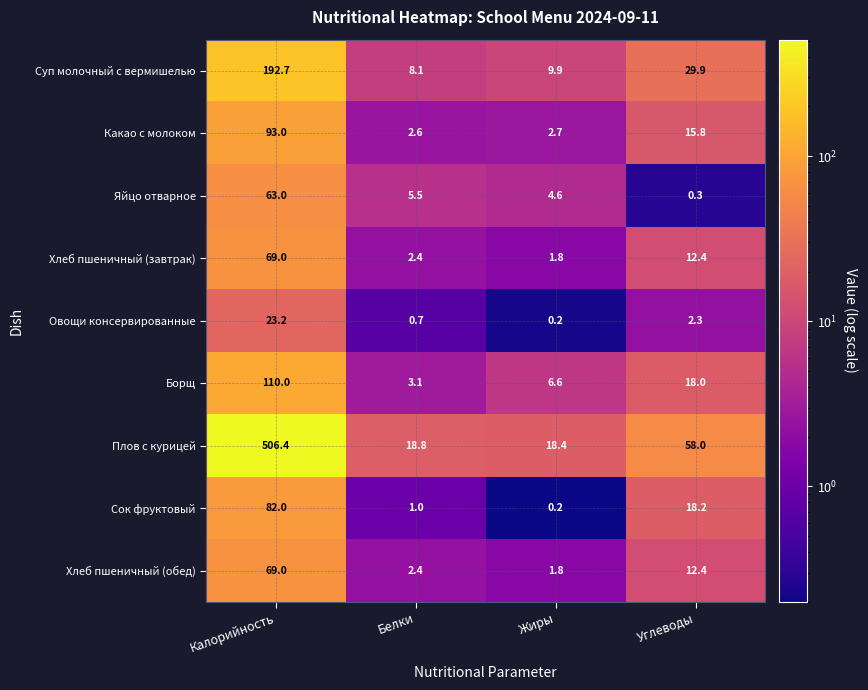

What value does the Сок фруктовый series have at Белки?

1.0